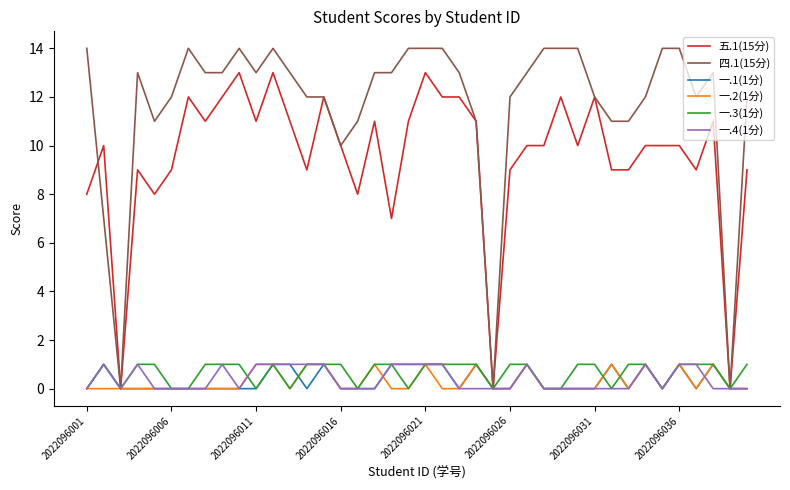

At how many categories does at least one series exceed 4?

37